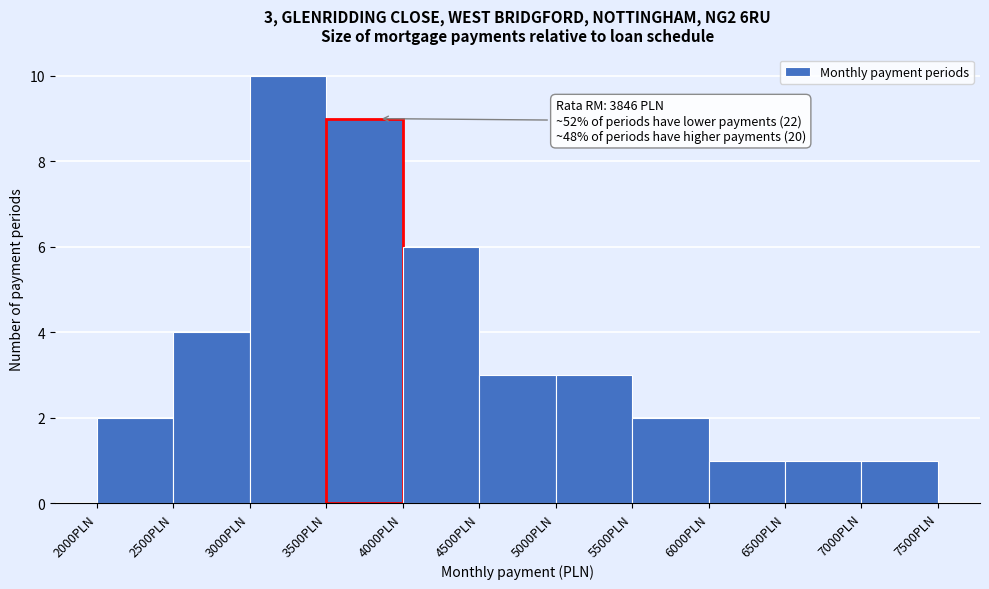

Which range on the x-axis has the tallest bar?

3000 to 3500